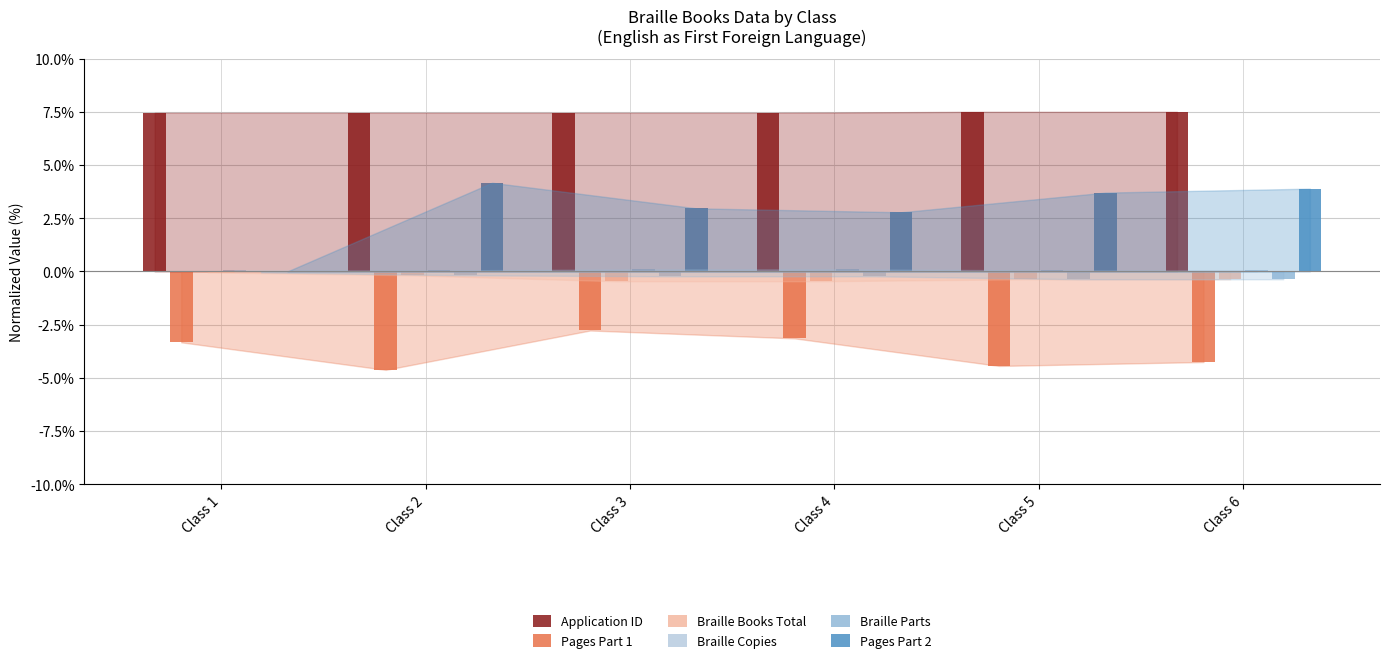

What are all the series names shown in the legend?

Application ID (col_2), Pages Part1 (col_6), Braille Books Total (col_11), Braille Copies (col_5), Braille Parts (col_10), Pages Part2 (col_7)